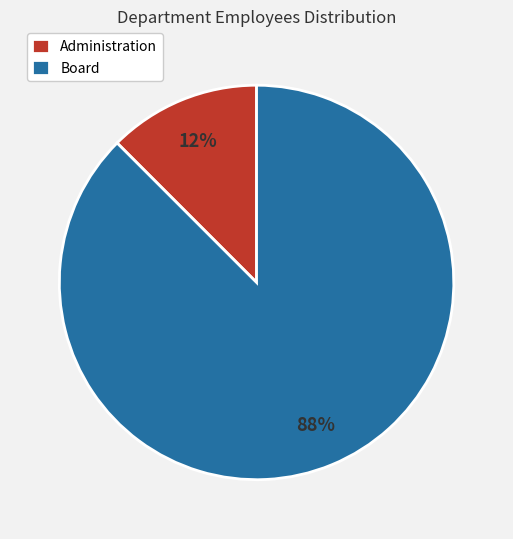

Rank the categories by value from lowest to highest.

Administration, Board